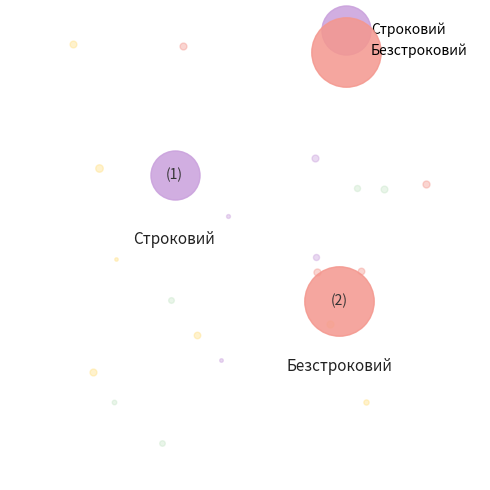

Do Строковий and Безстроковий together represent more than half of the pie?

Yes